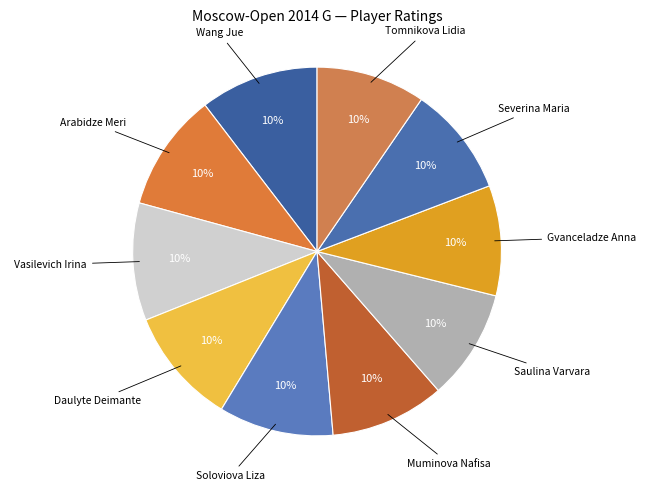

How many segments does this pie chart have?

10